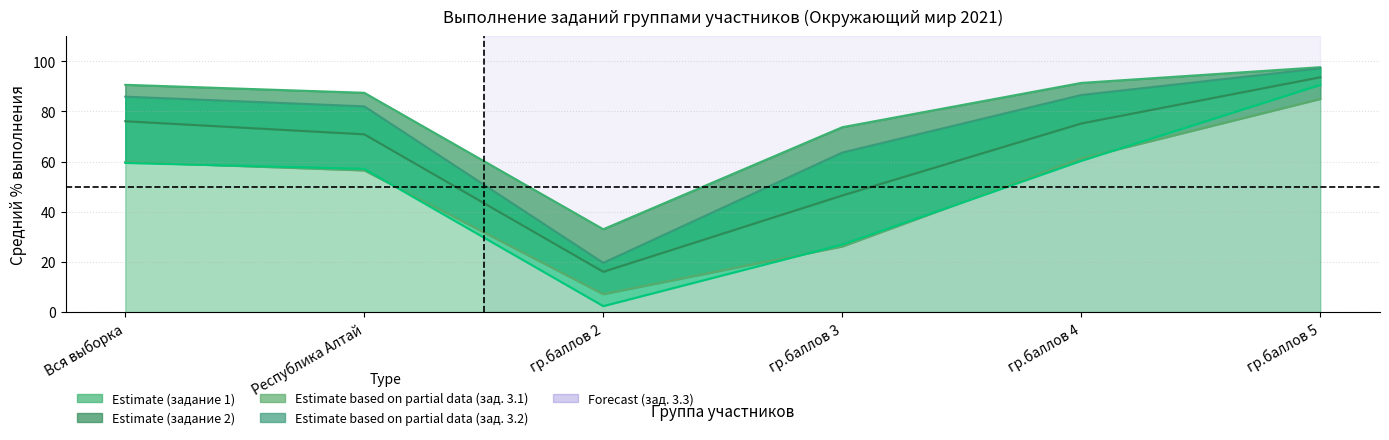

Reading left to right, transcribe all the data shown in this chart.

задание 1: Вся выборка=90.6	Республика Алтай=87.4	гр.баллов 2=33.0	гр.баллов 3=73.7	гр.баллов 4=91.4	гр.баллов 5=97.7
задание 2: Вся выборка=76.1	Республика Алтай=70.9	гр.баллов 2=16.1	гр.баллов 3=46.5	гр.баллов 4=75.2	гр.баллов 5=93.6
задание 3.1: Вся выборка=59.9	Республика Алтай=56.5	гр.баллов 2=7.1	гр.баллов 3=26.2	гр.баллов 4=61.3	гр.баллов 5=85.0
задание 3.2: Вся выборка=85.9	Республика Алтай=82.0	гр.баллов 2=19.6	гр.баллов 3=63.6	гр.баллов 4=86.6	гр.баллов 5=97.2
задание 3.3: Вся выборка=59.5	Республика Алтай=57.1	гр.баллов 2=2.4	гр.баллов 3=26.9	гр.баллов 4=60.3	гр.баллов 5=90.6